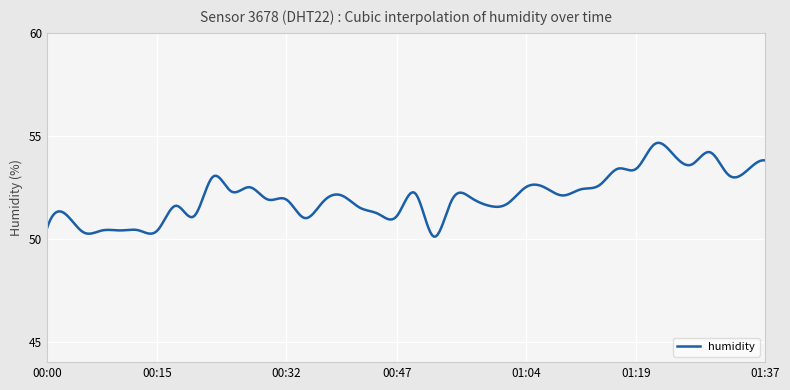

What is the maximum value shown in the chart?

54.7